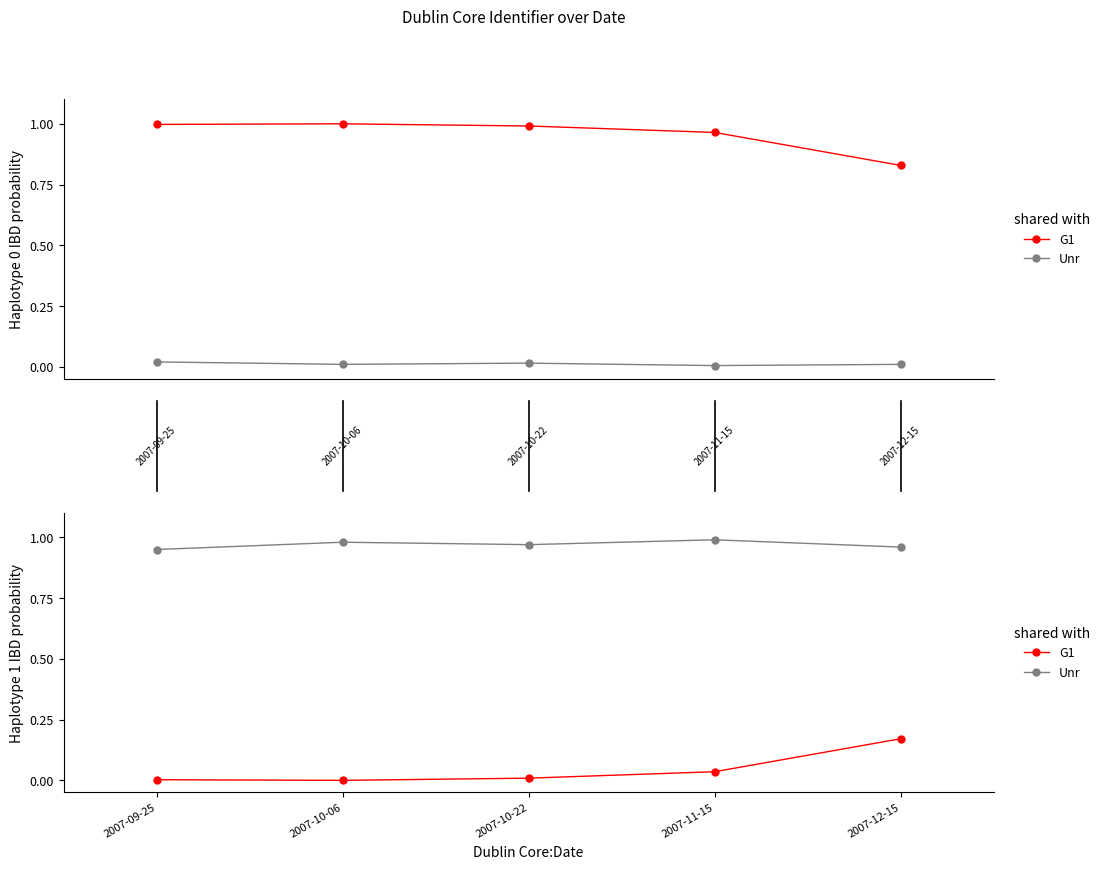

The value of Unr at 2007-10-22 is 1.0. True or false?

True